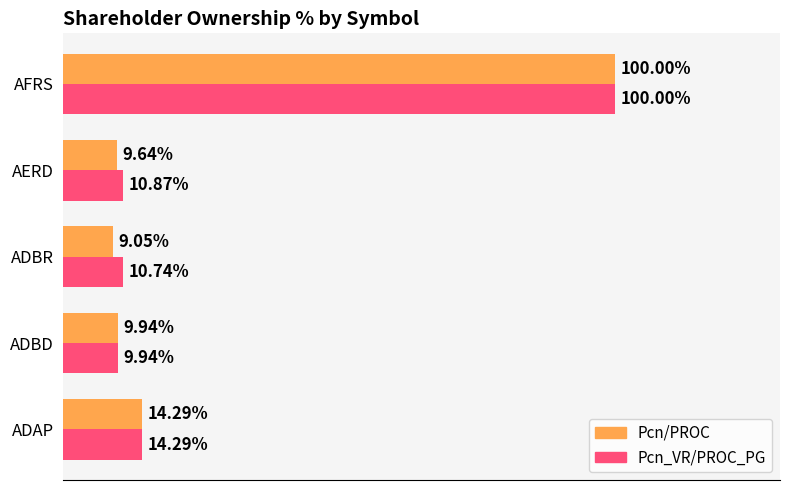

At which label does Pcn/PROC reach its peak?

AFRS